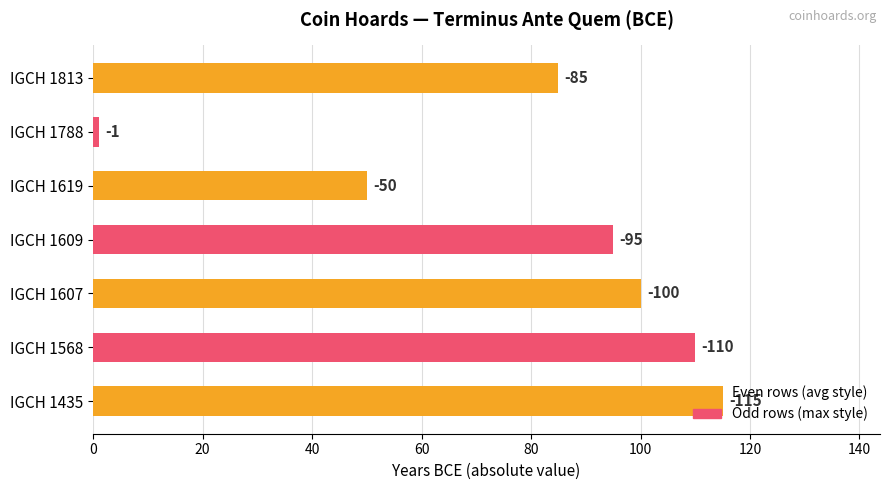

What is the difference between the maximum and second lowest values?

65